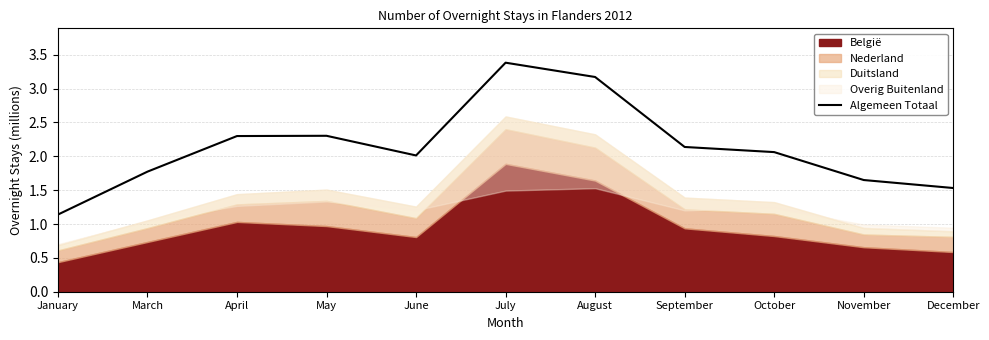

List the labels in order of value, largest first.

July, August, May, April, September, October, June, March, November, December, January